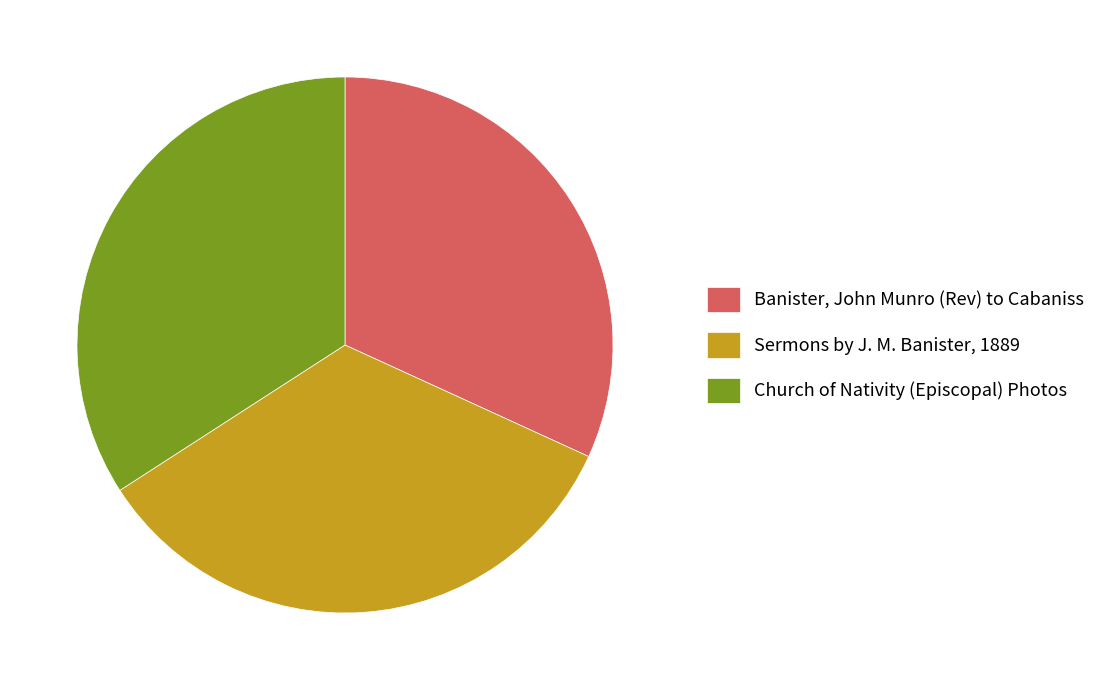

What is the smallest slice in the pie chart?

Banister, John Munro (Rev) to Cabaniss